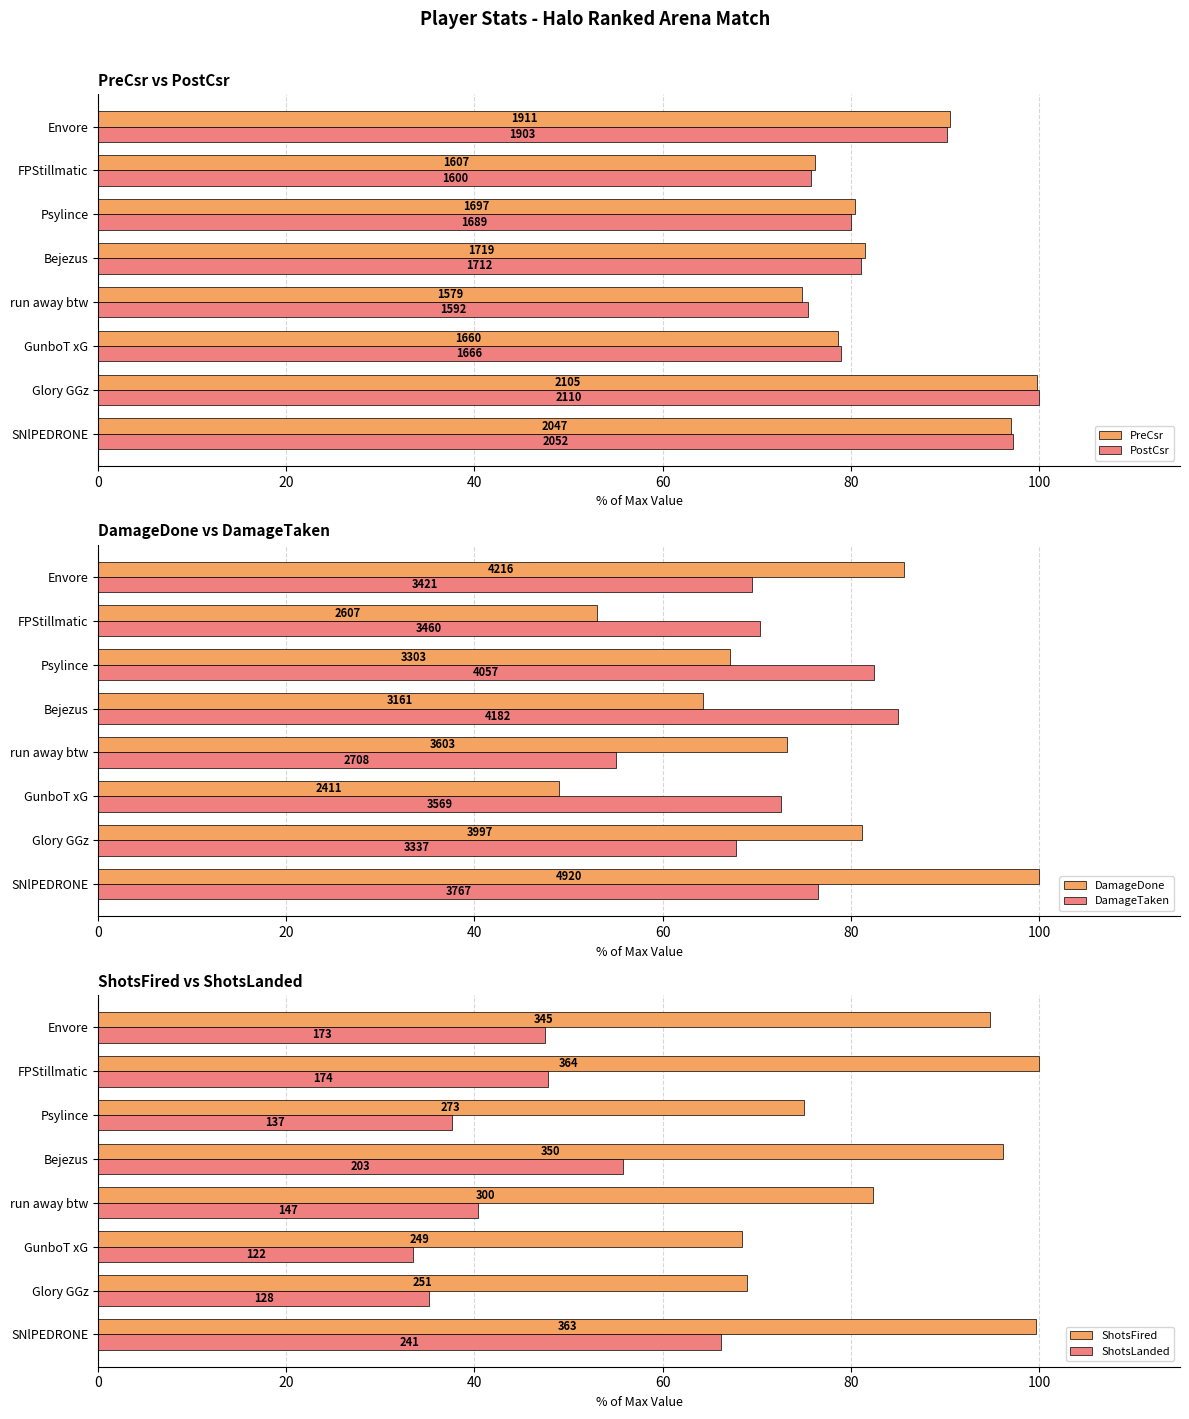

Read the ShotsLanded value at Psylince.

37.6